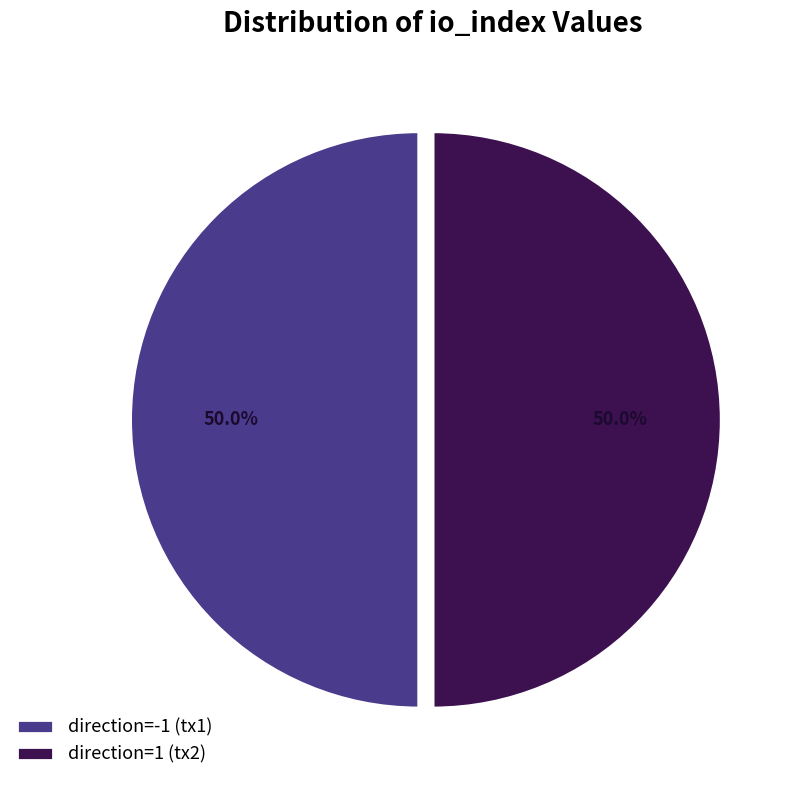

What is the ratio of the value at direction=1 (tx2) to the value at direction=-1 (tx1)?

1.0